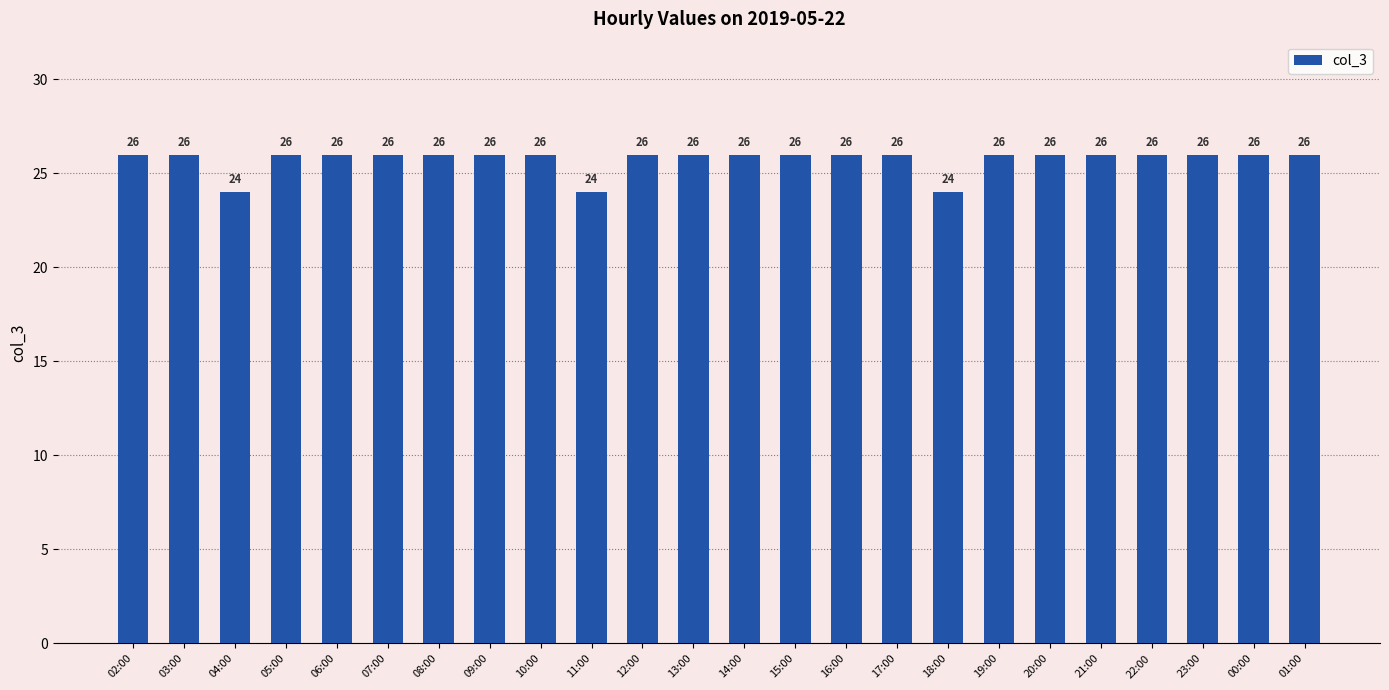

Reading left to right, what are all the values shown in this chart?

02:00=26	03:00=26	04:00=24	05:00=26	06:00=26	07:00=26	08:00=26	09:00=26	10:00=26	11:00=24	12:00=26	13:00=26	14:00=26	15:00=26	16:00=26	17:00=26	18:00=24	19:00=26	20:00=26	21:00=26	22:00=26	23:00=26	00:00=26	01:00=26